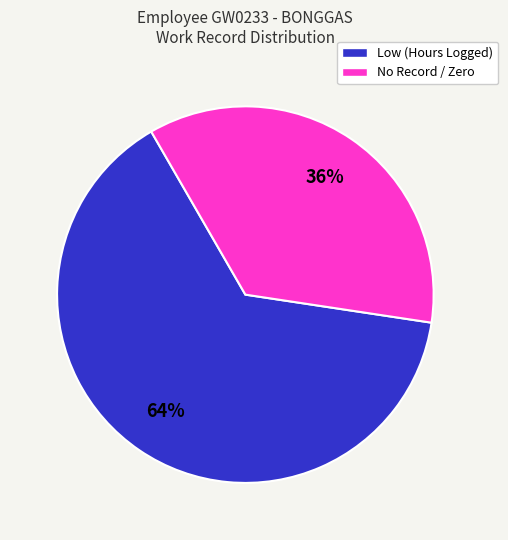

Do No Record and Low together represent more than half of the pie?

Yes